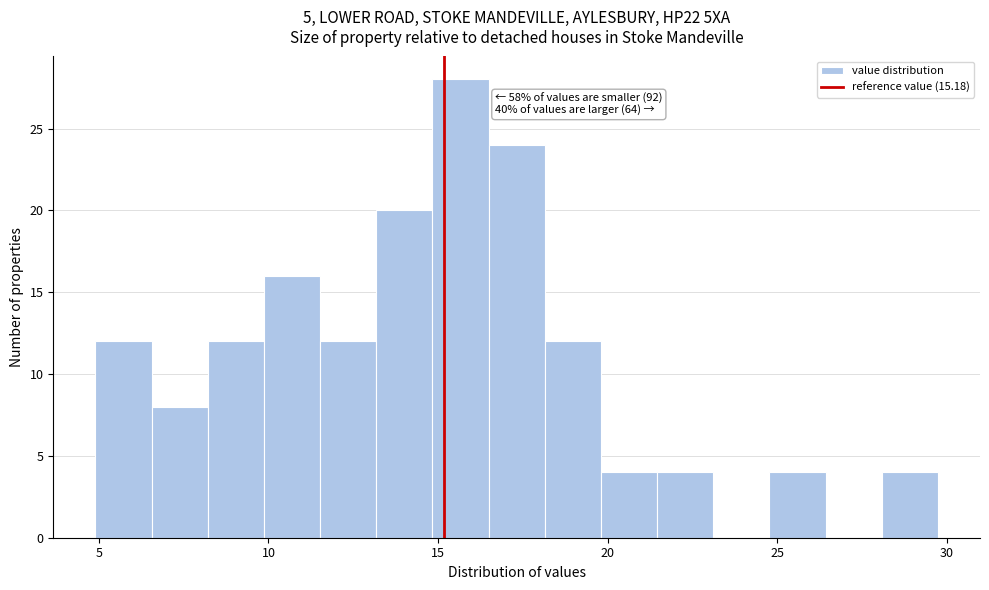

Read against the x-axis, roughly where is the centre of the tallest bar?

15.5